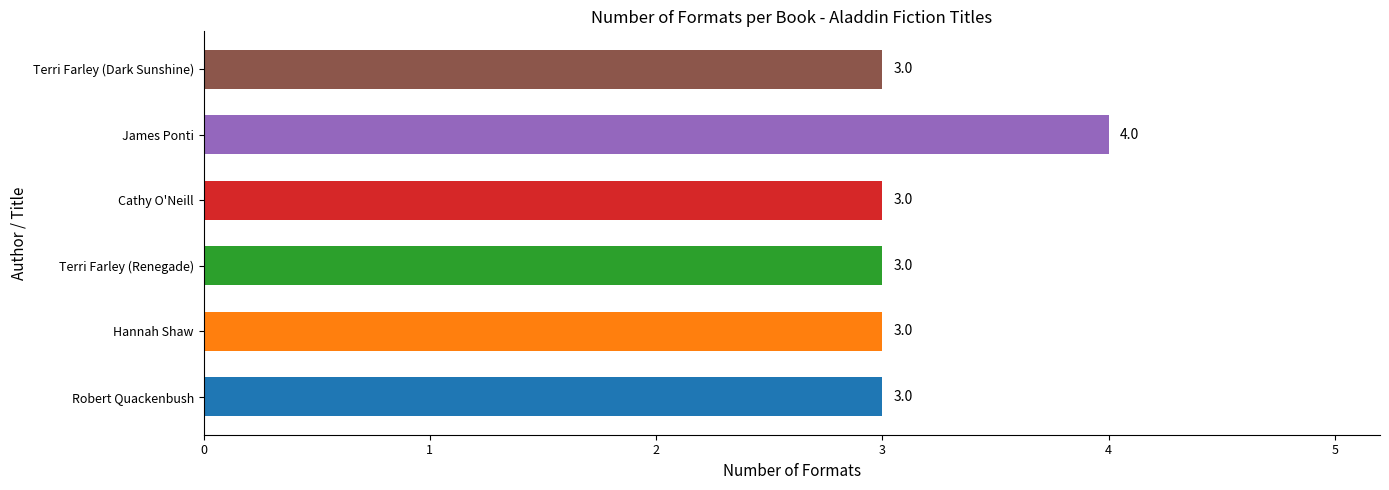

Reading left to right, what are all the values shown in this chart?

Robert Quackenbush=3	Hannah Shaw=3	Terri Farley (Renegade)=3	Cathy O'Neill=3	James Ponti=4	Terri Farley (Dark Sunshine)=3